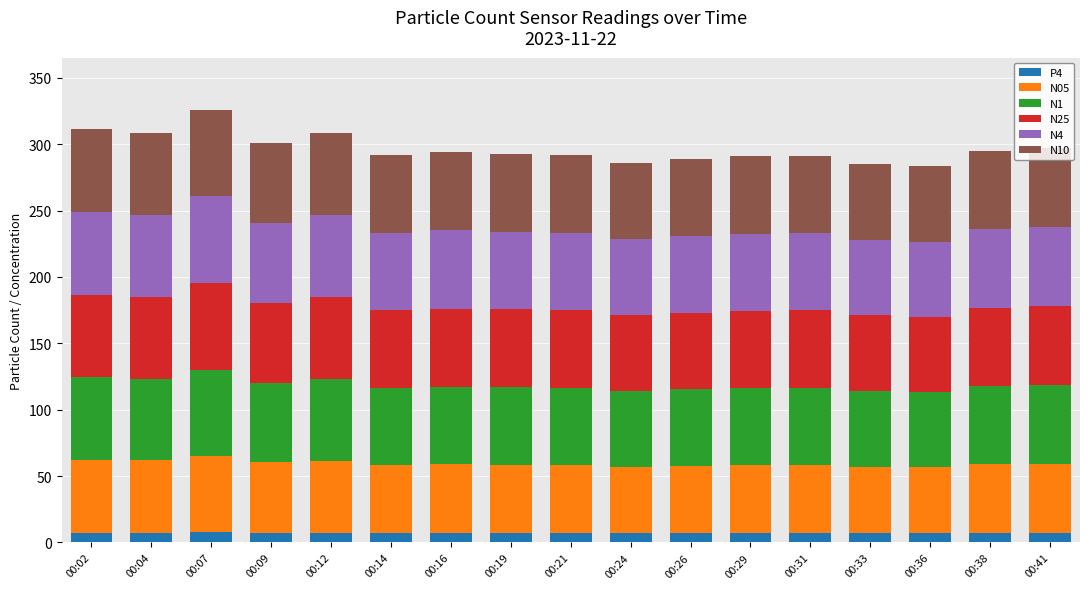

What is the highest value of the P4 series?

8.1